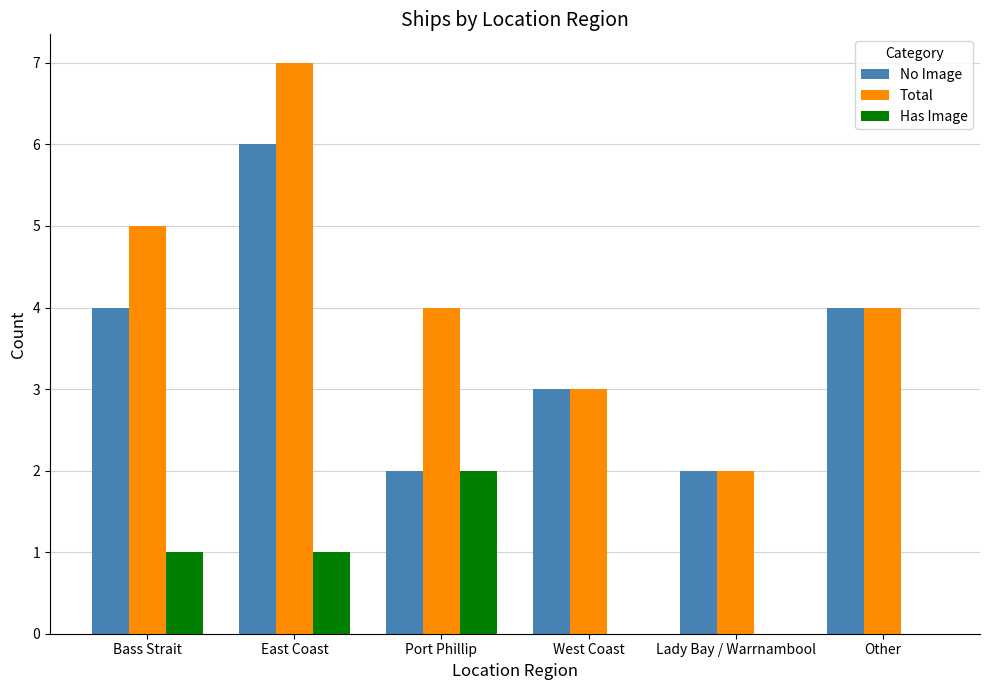

Count the Has Image values in the range 0 to 1.

5